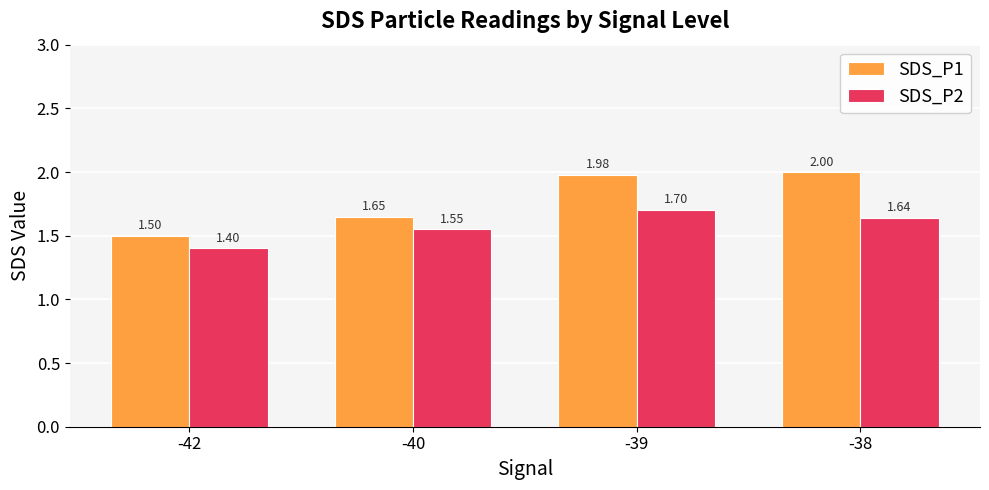

List the series in order of their overall mean, highest first.

SDS_P1, SDS_P2